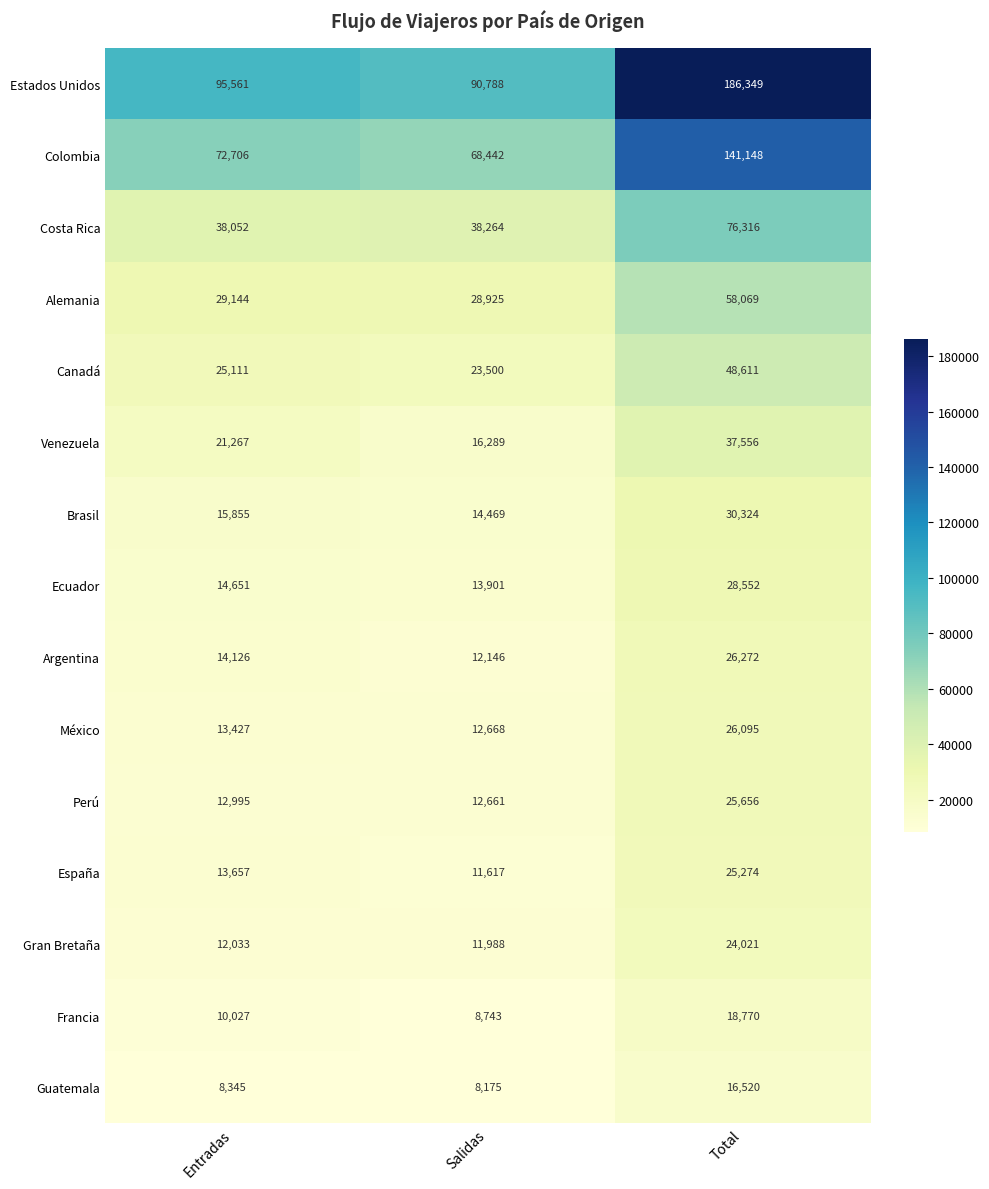

The Argentina series shows 14126 at Entradas. True or false?

True